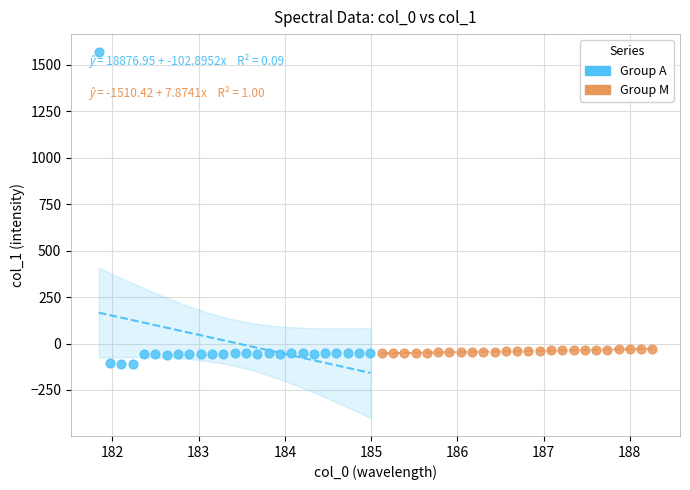

What are all the series names shown in the legend?

Group A, Group M